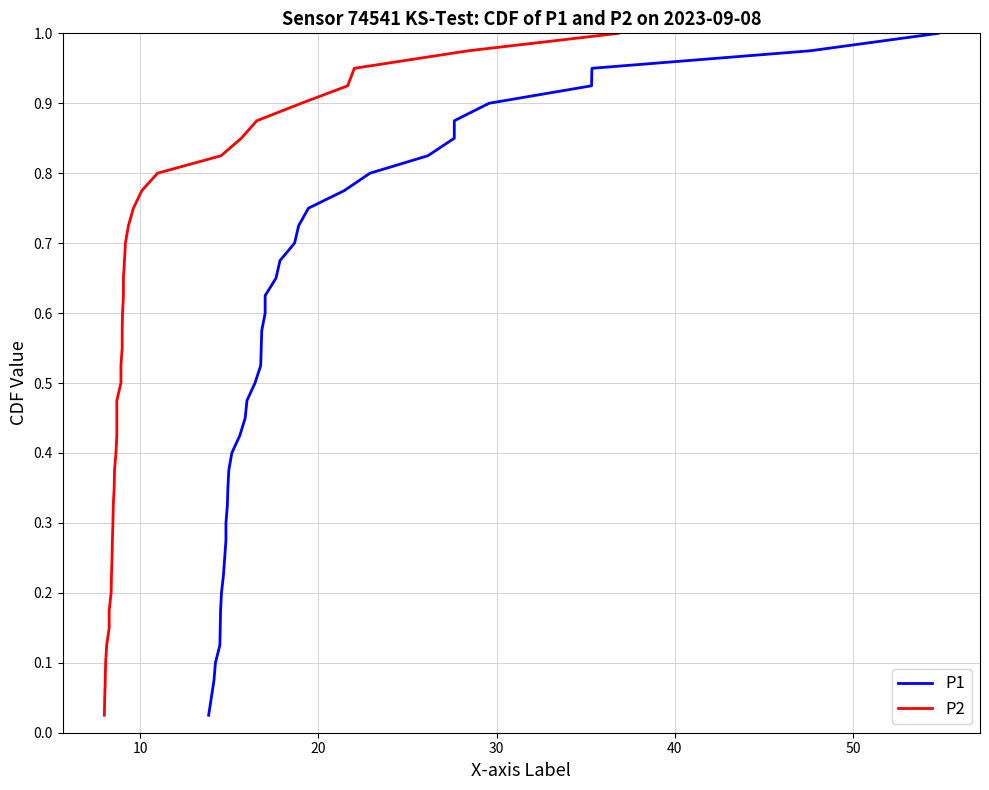

What is the value of the P1 point at the 39th from the left?

1.0